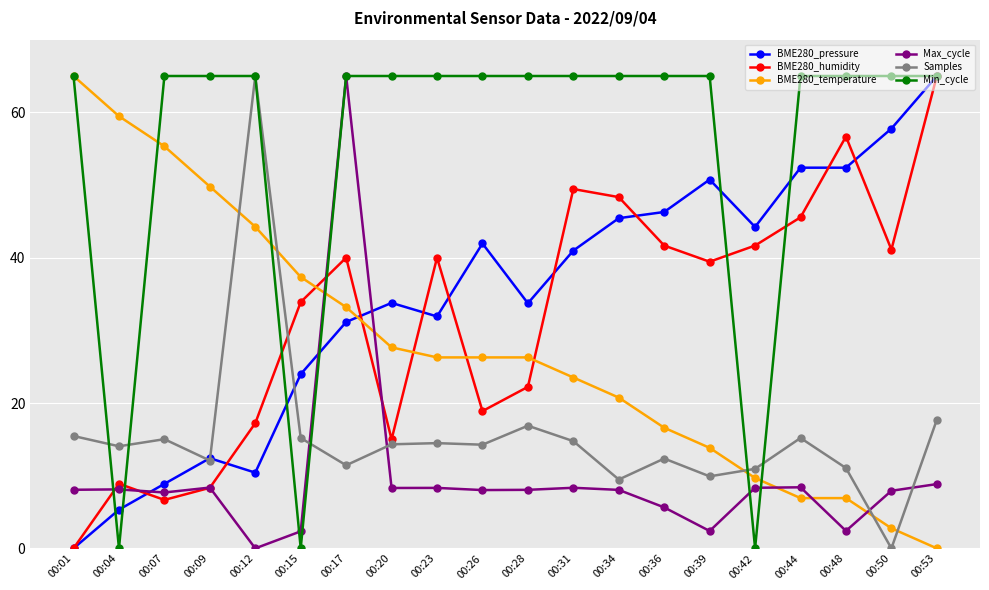

Where do Min_cycle and BME280_pressure first cross each other?

00:01 and 00:04